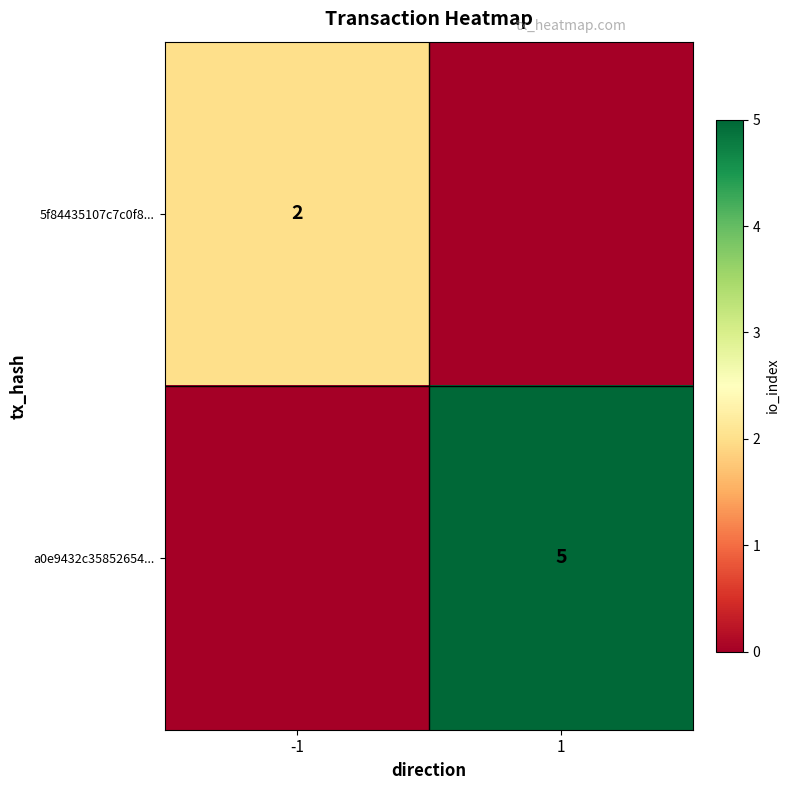

The 5f84435107c7c0f8... series shows 3 at -1. True or false?

False